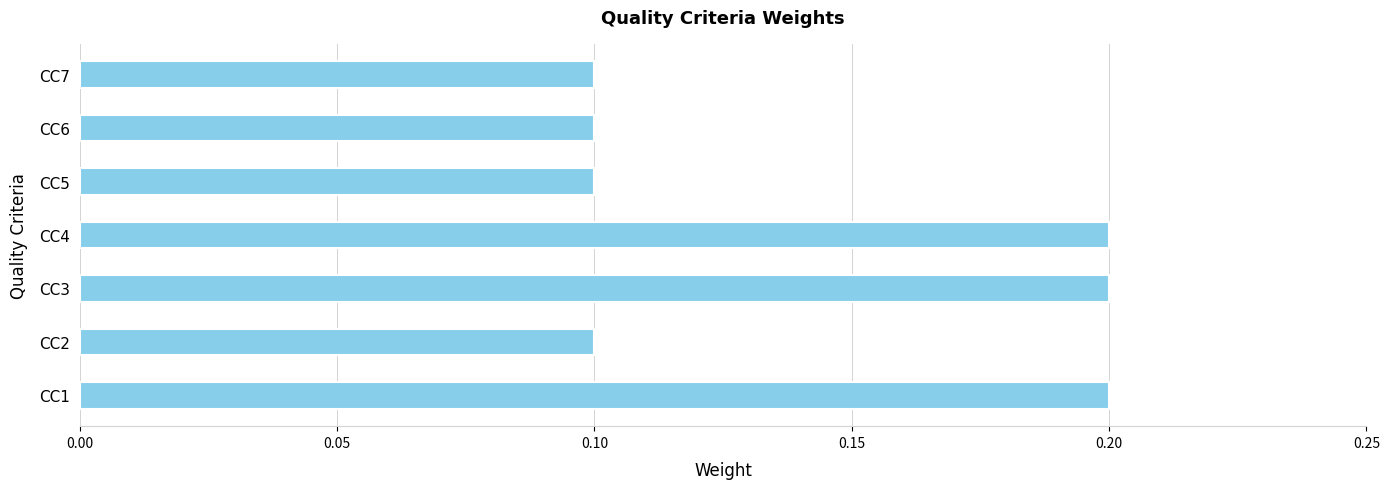

Between CC3 and CC7, which is larger?

CC3